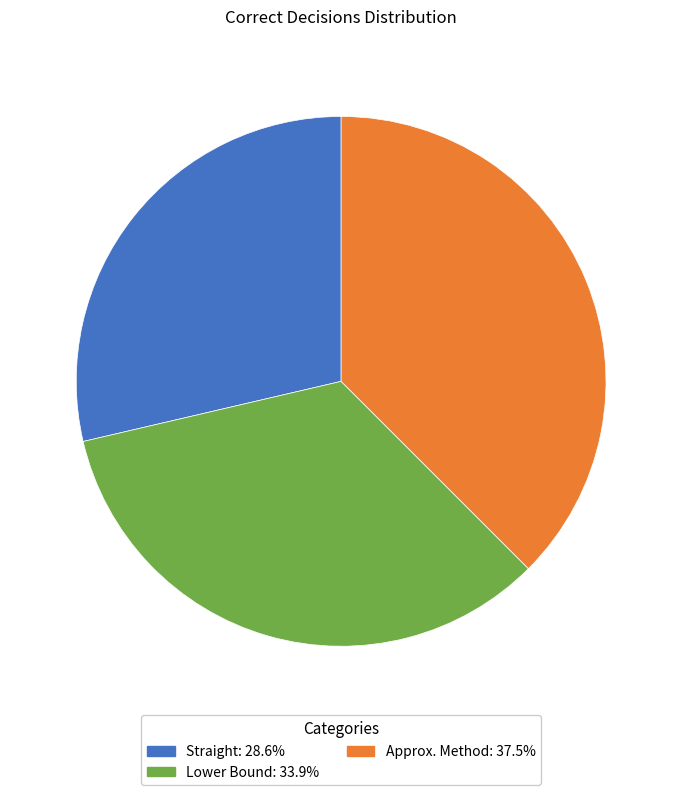

How many slices are in this pie chart?

3